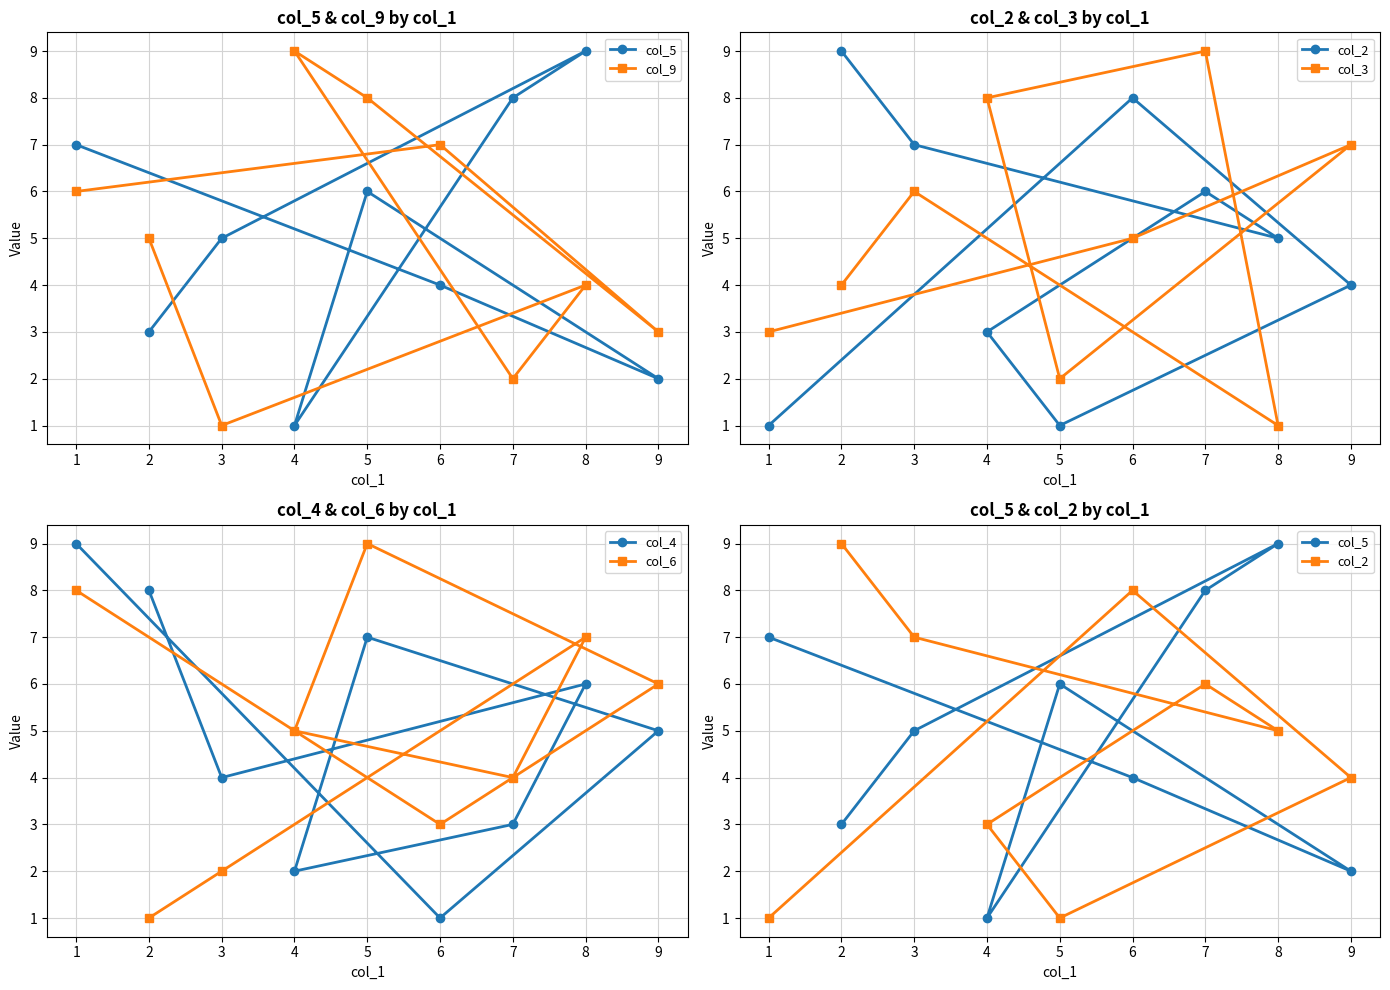

After their last crossing, which series has the higher values: col_4 or col_9?

col_4